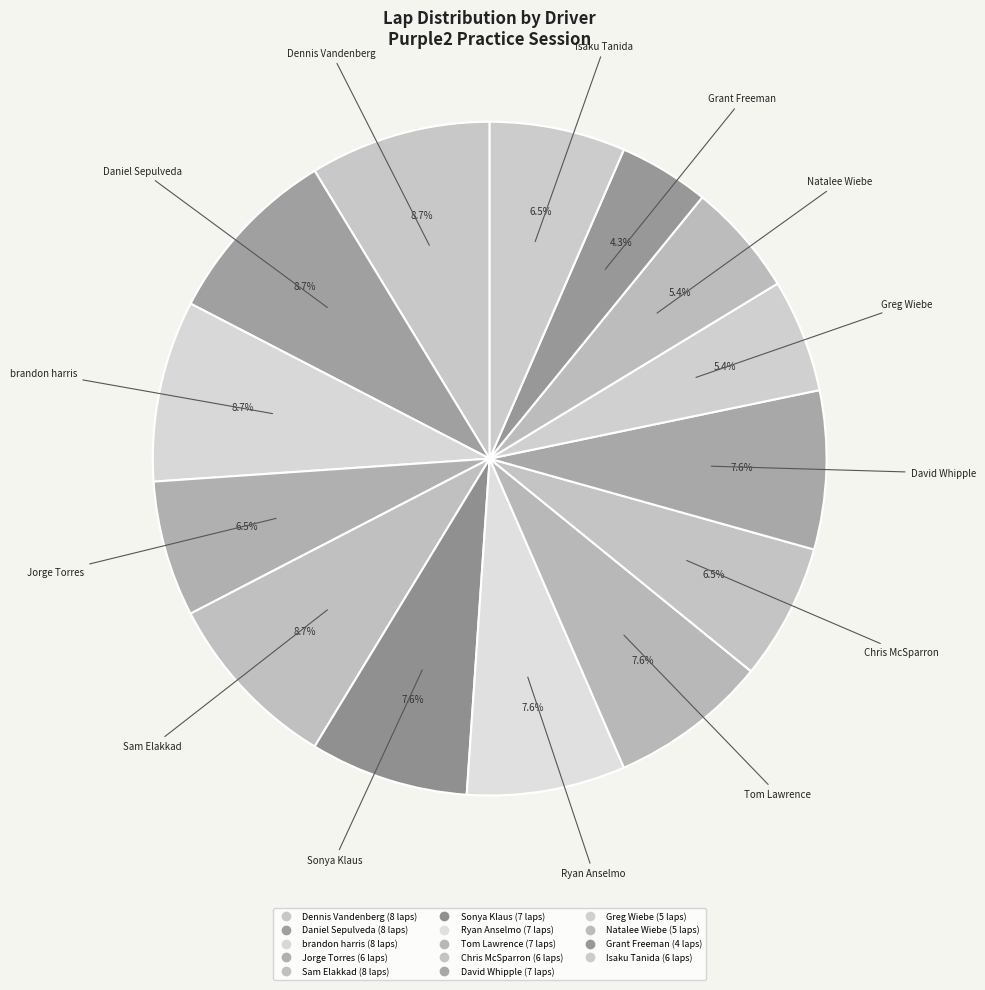

What percentage is the Jorge Torres slice, to the nearest percent?

7%